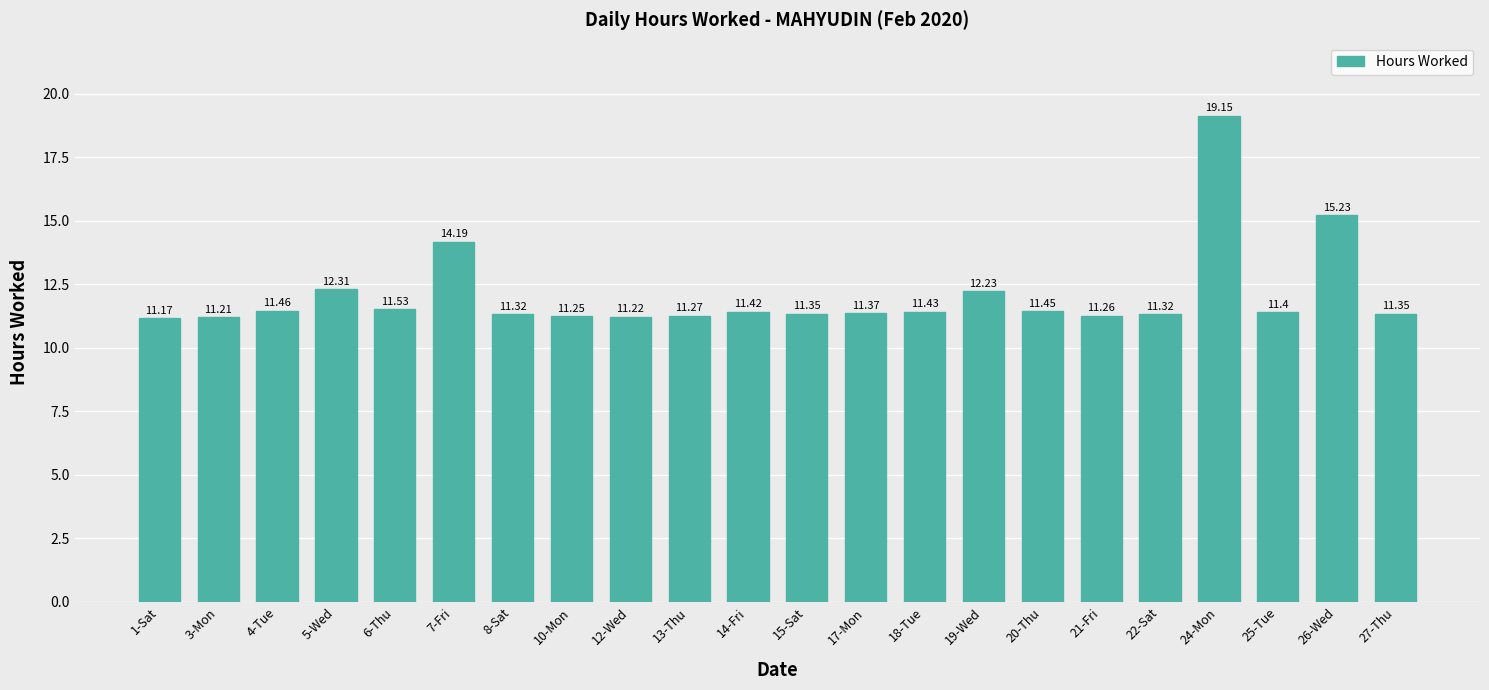

What is the sum of the values at 27-Thu and 19-Wed?

23.6